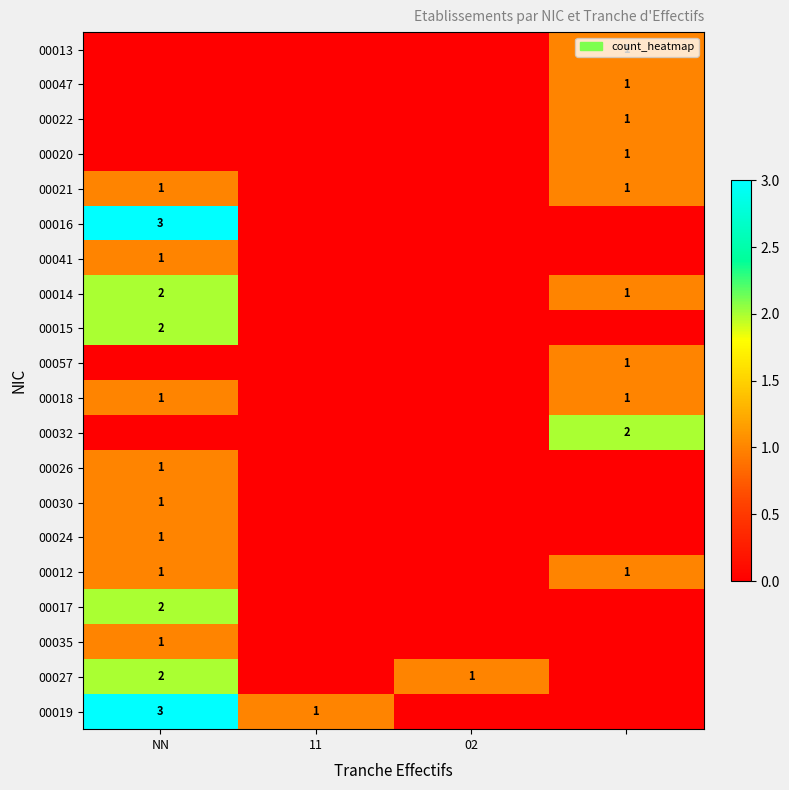

The value of 00024 at NN is 1. True or false?

True